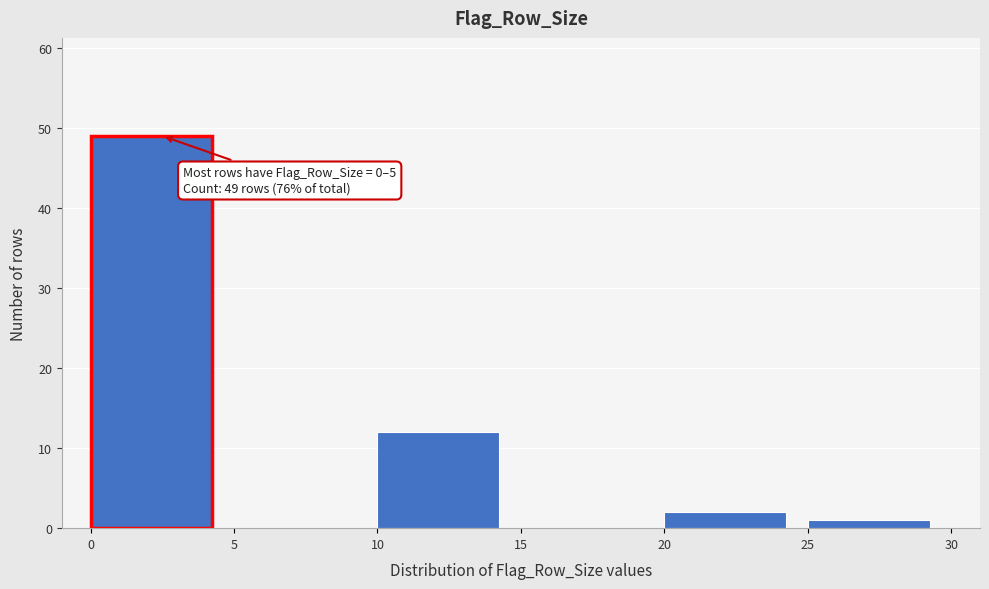

Over which range of the x-axis is the bar tallest?

0 to 5